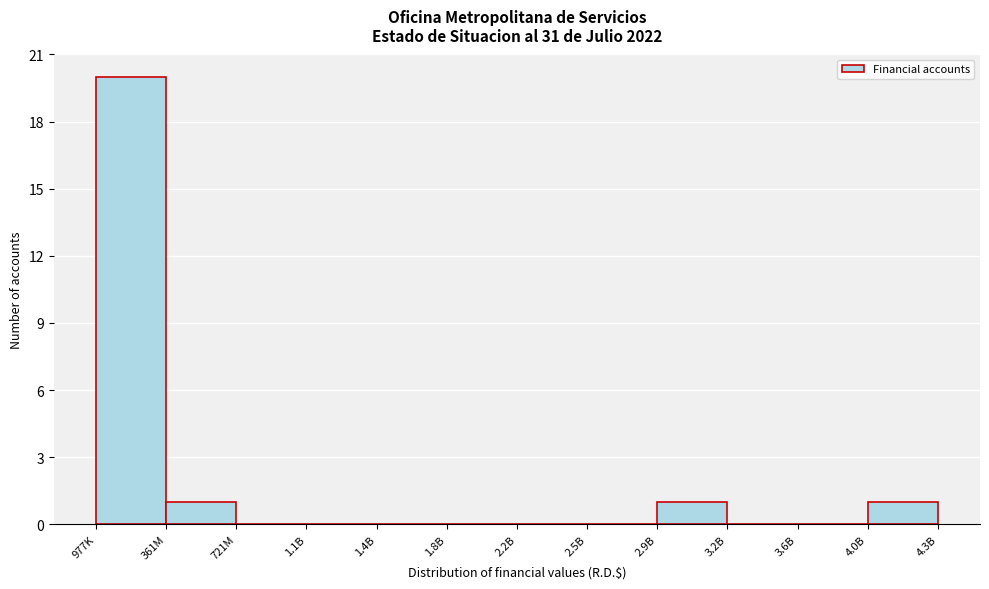

Reading left to right, what are all the values shown in this chart?

977K=20	361M=1	721M=0	1.1B=0	1.4B=0	1.8B=0	2.2B=0	2.5B=0	2.9B=1	3.2B=0	3.6B=0	4.0B=1